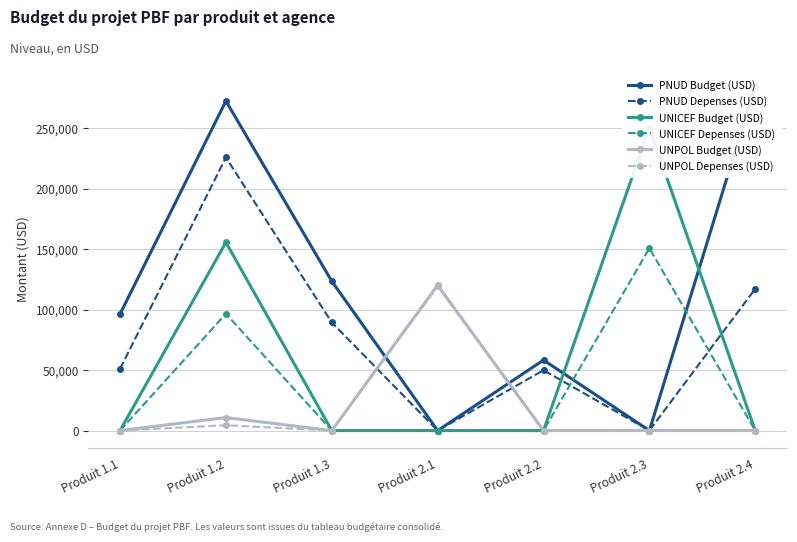

What is the highest value of the UNICEF Depenses (USD) series?

150680.6